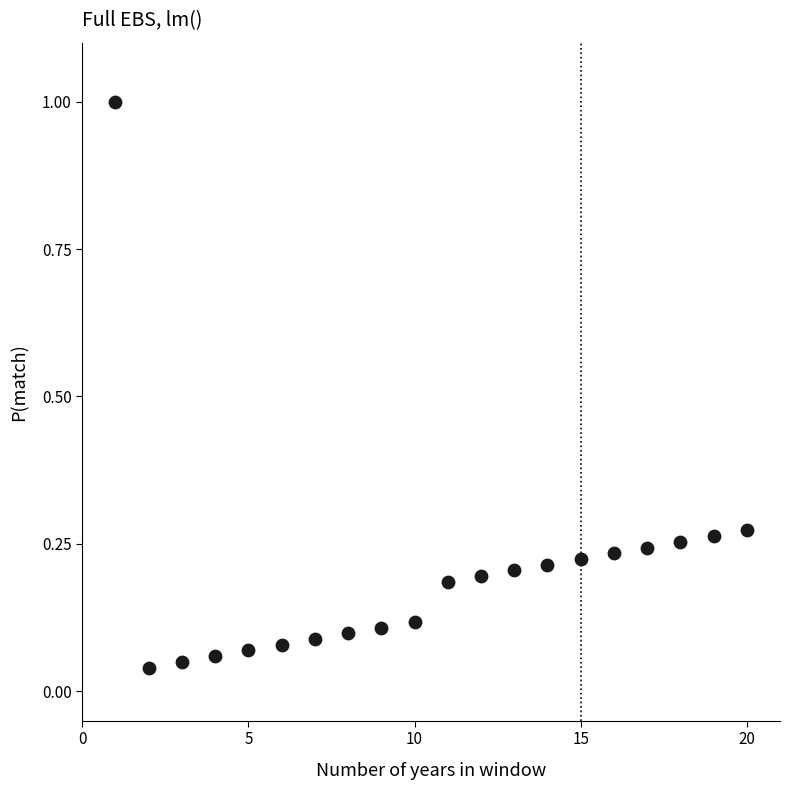

What is the range of Y values (max minus min)?

1.0